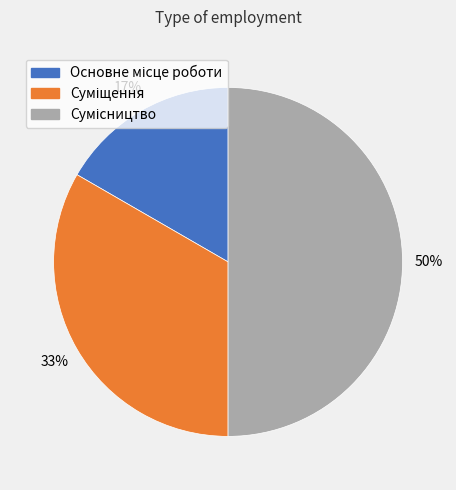

To the nearest percent, what is the difference between the largest and smallest slice percentages?

33%